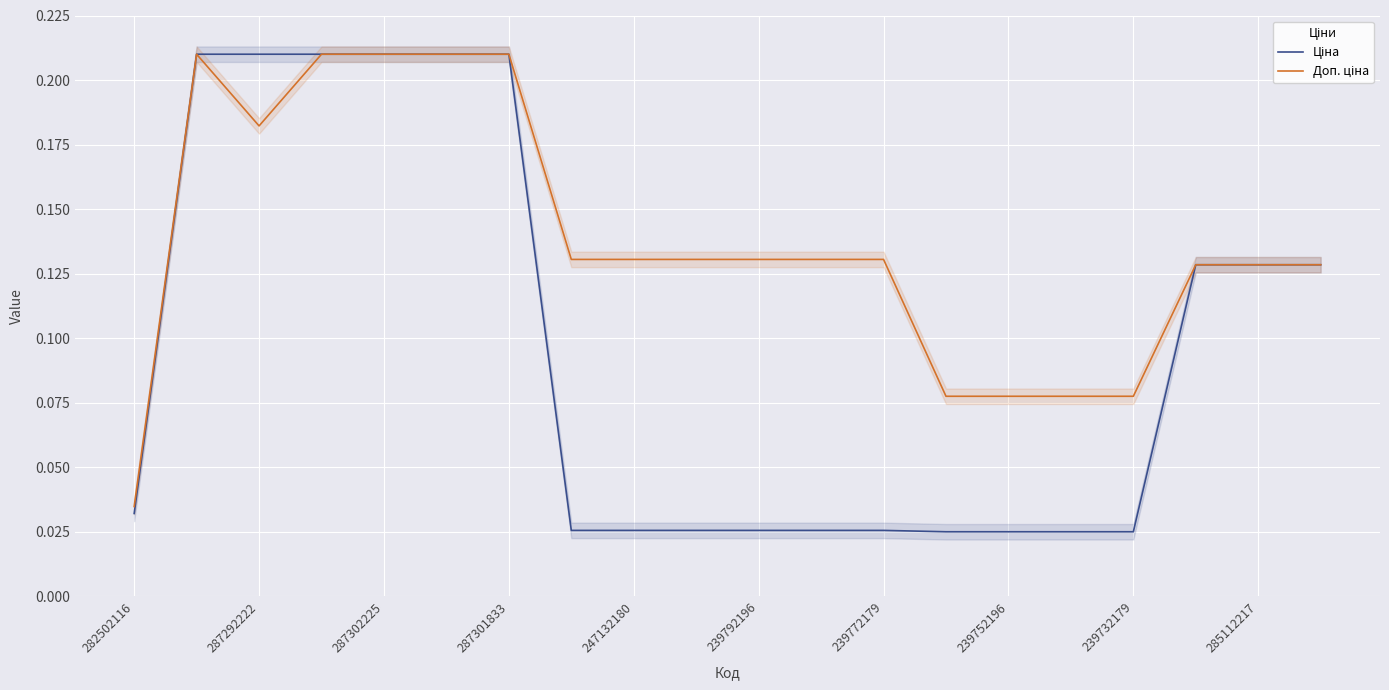

Which series has the largest range (max minus min)?

Ціна